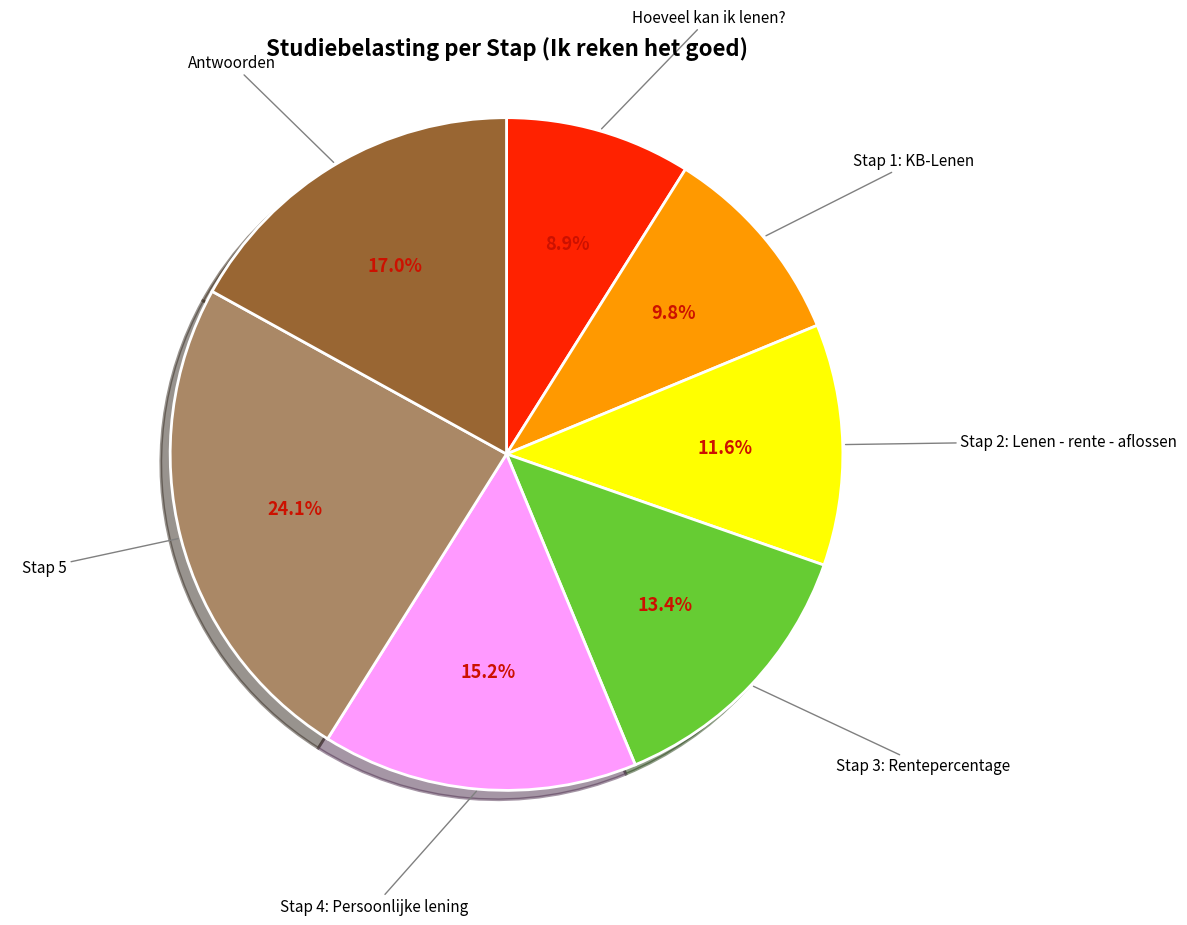

True or false: Stap 2: Lenen - rente - aflossen accounts for 23% of the total.

False